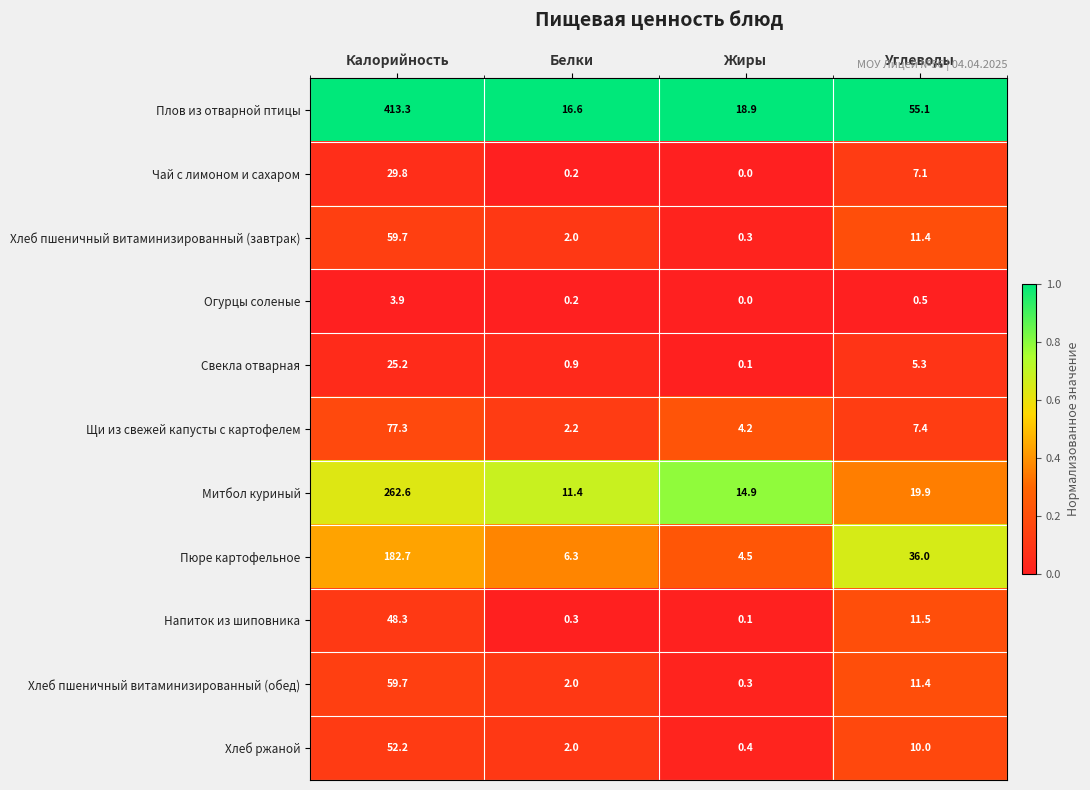

Which series has the largest total across all categories?

Плов из отварной птицы